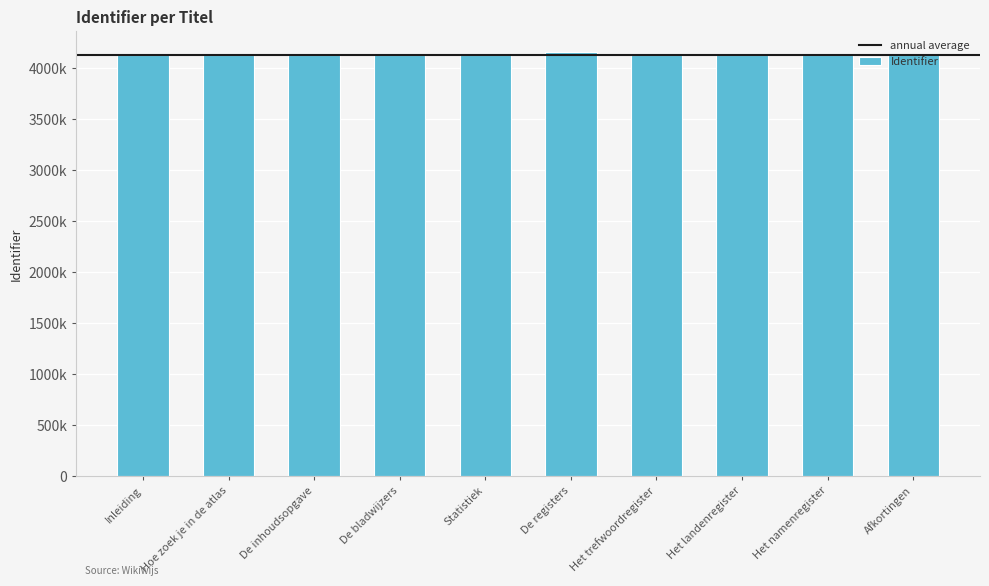

The value at Inleiding is 4134117. True or false?

True